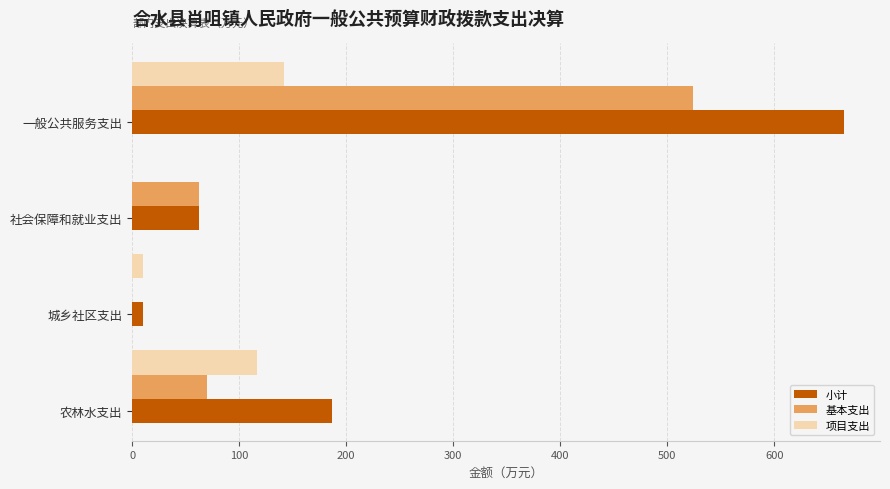

What is the average value of the 小计 series?

231.2